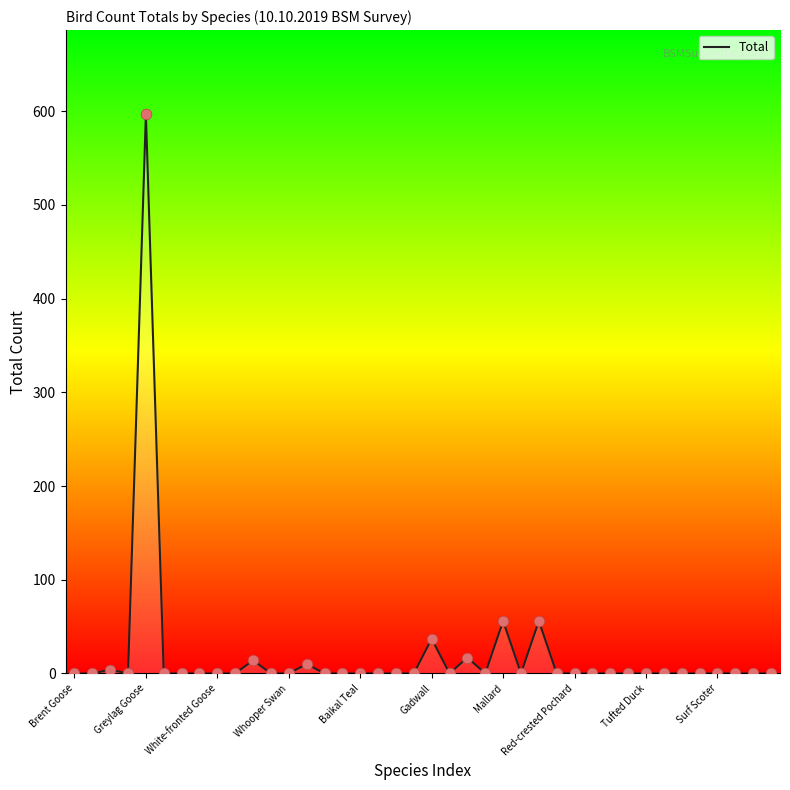

What is the maximum value shown in the chart?

597